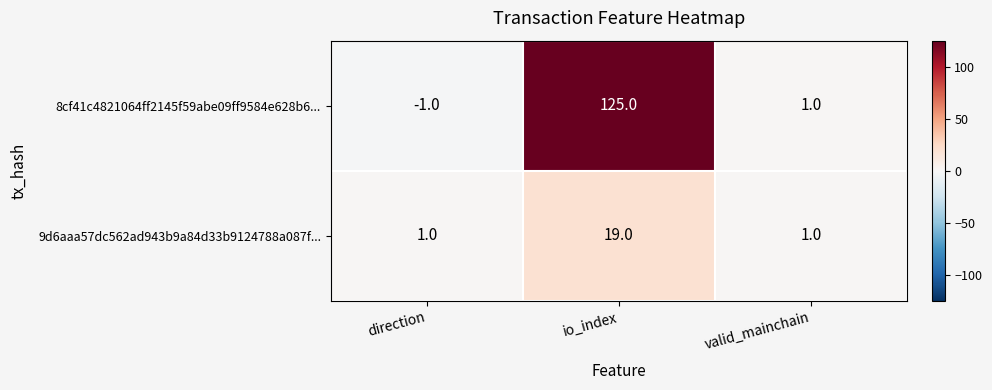

Reading left to right, transcribe all the data shown in this chart.

8cf41c4821064ff2145f59abe09ff9584e628b6...: direction=-1	io_index=125	valid_mainchain=1
9d6aaa57dc562ad943b9a84d33b9124788a087f...: direction=1	io_index=19	valid_mainchain=1